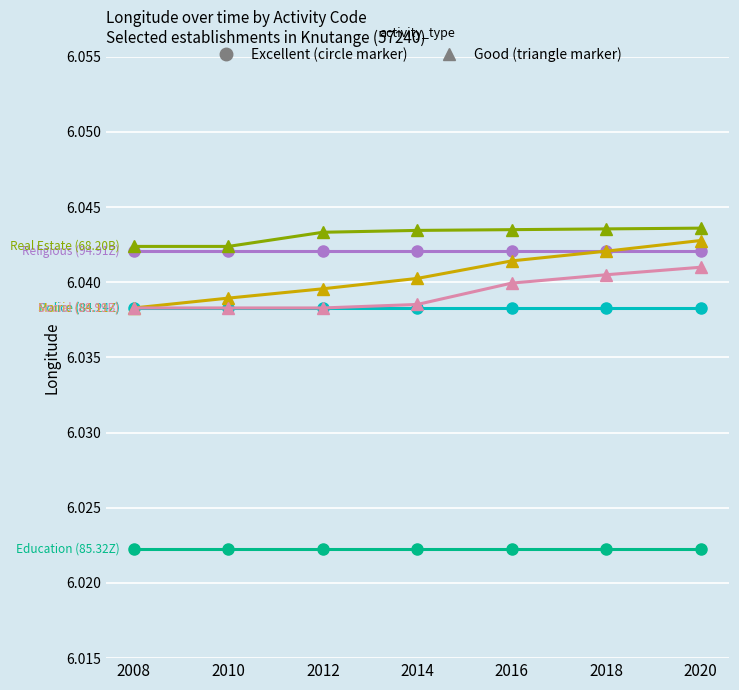

What is the total value across all series at 2018?

36.2